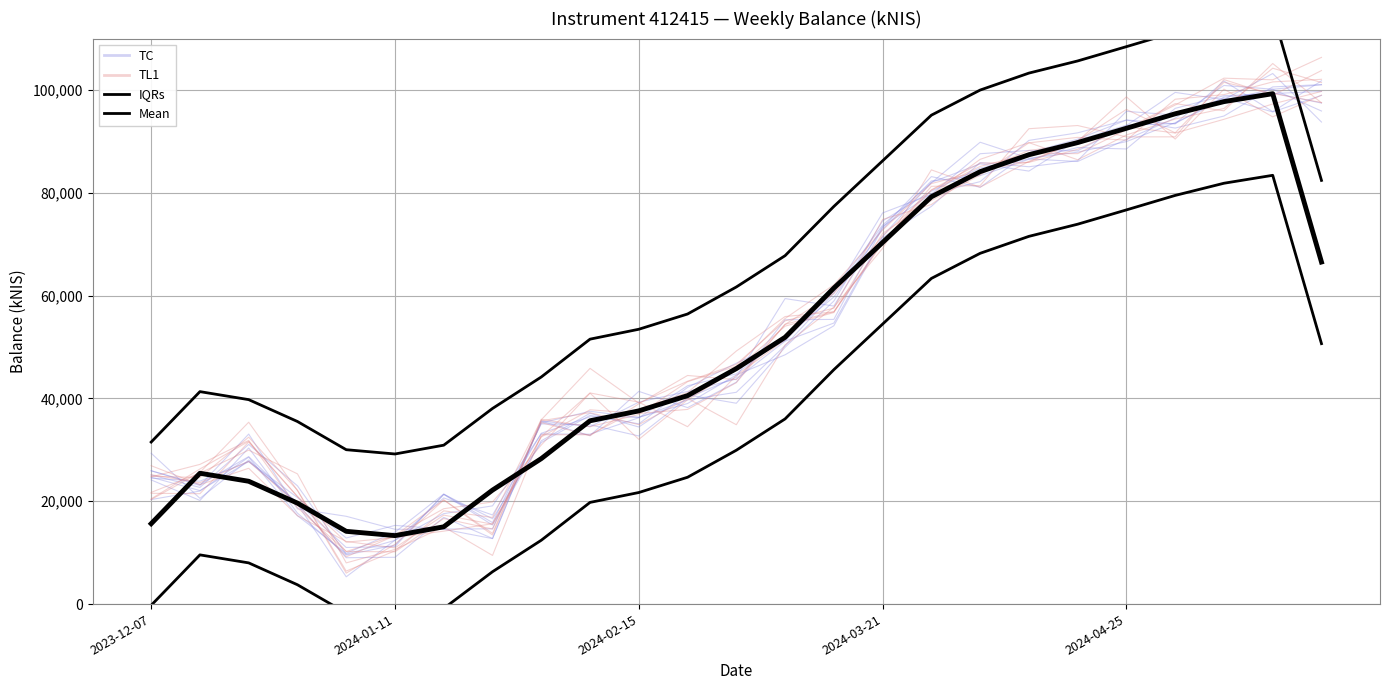

At which label is IQRs closest to 72178?

13